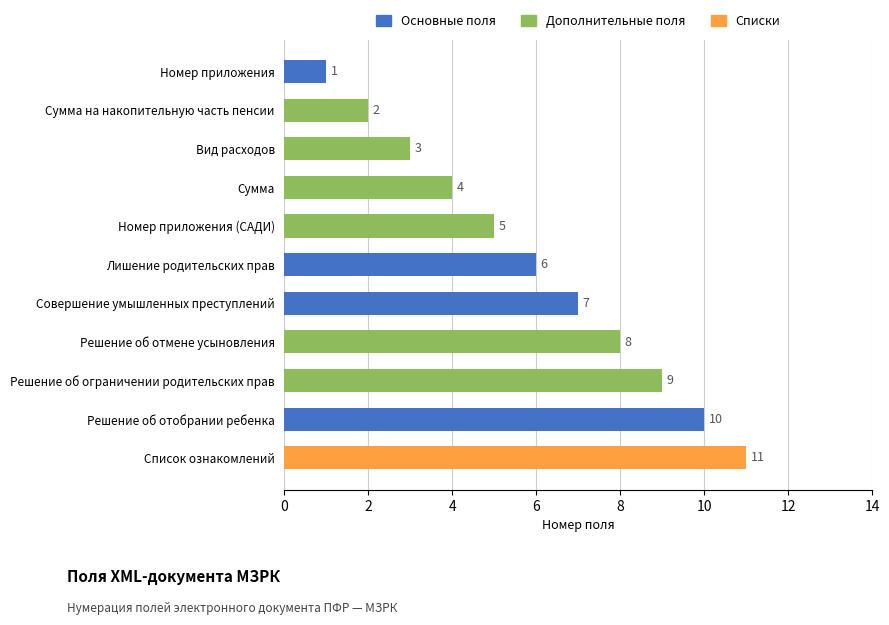

Does the chart contain any negative values?

No